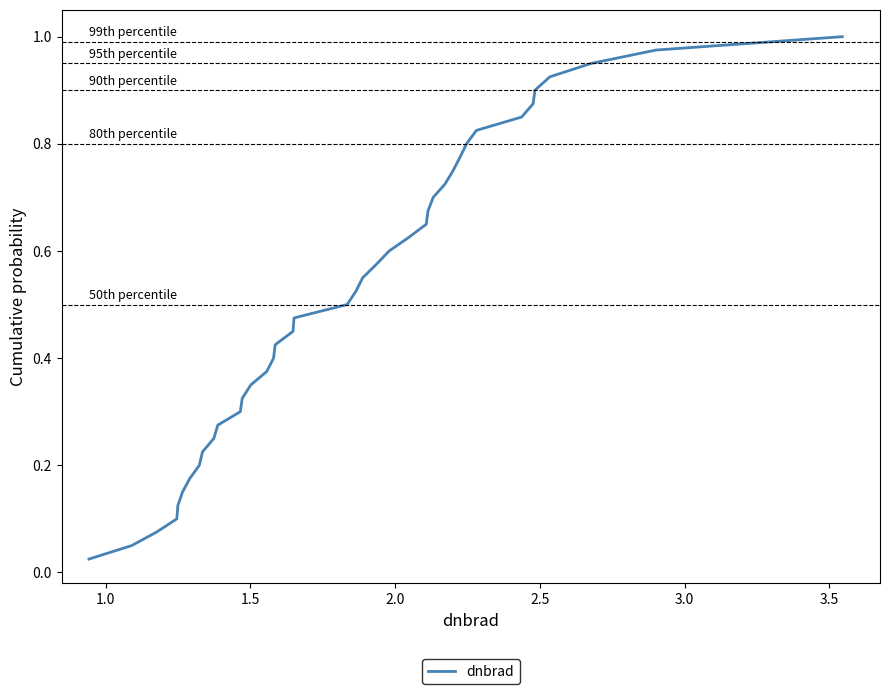

Does the chart display data point markers on the line(s)?

No